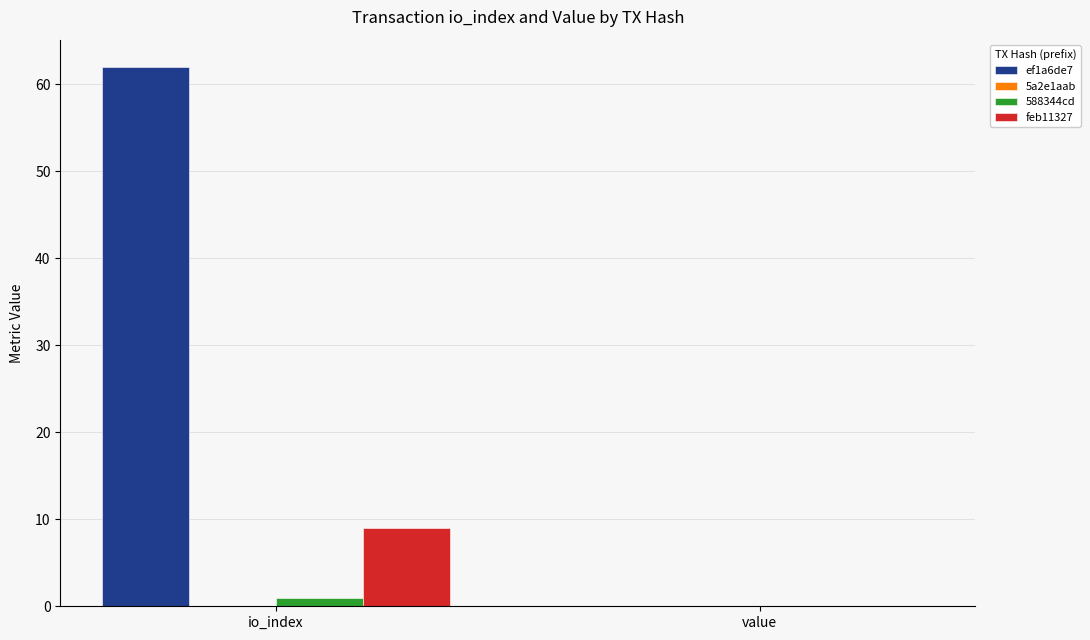

True or false: feb11327 has a value of 0.0 at value.

True